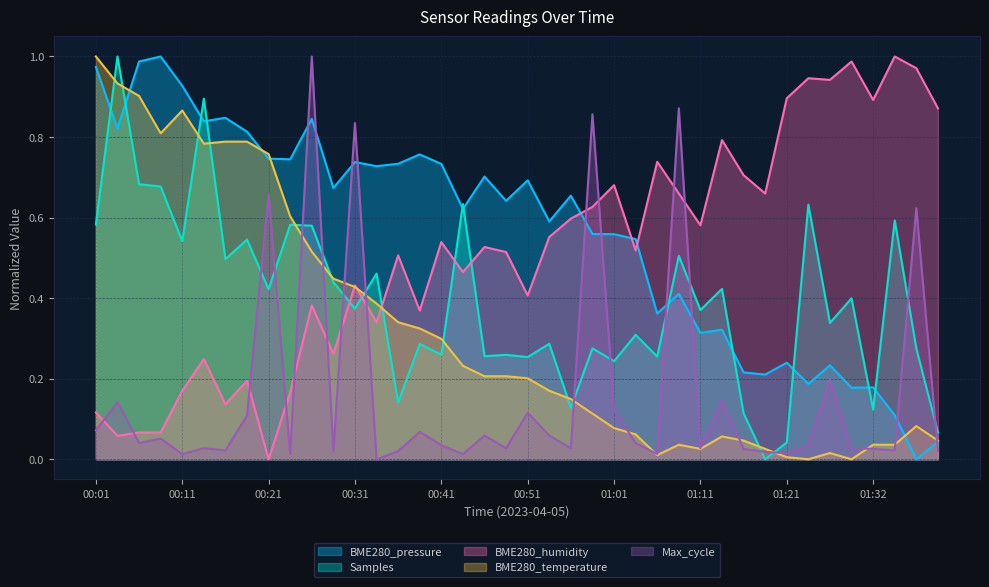

How many positive values does the Max_cycle series have?

39